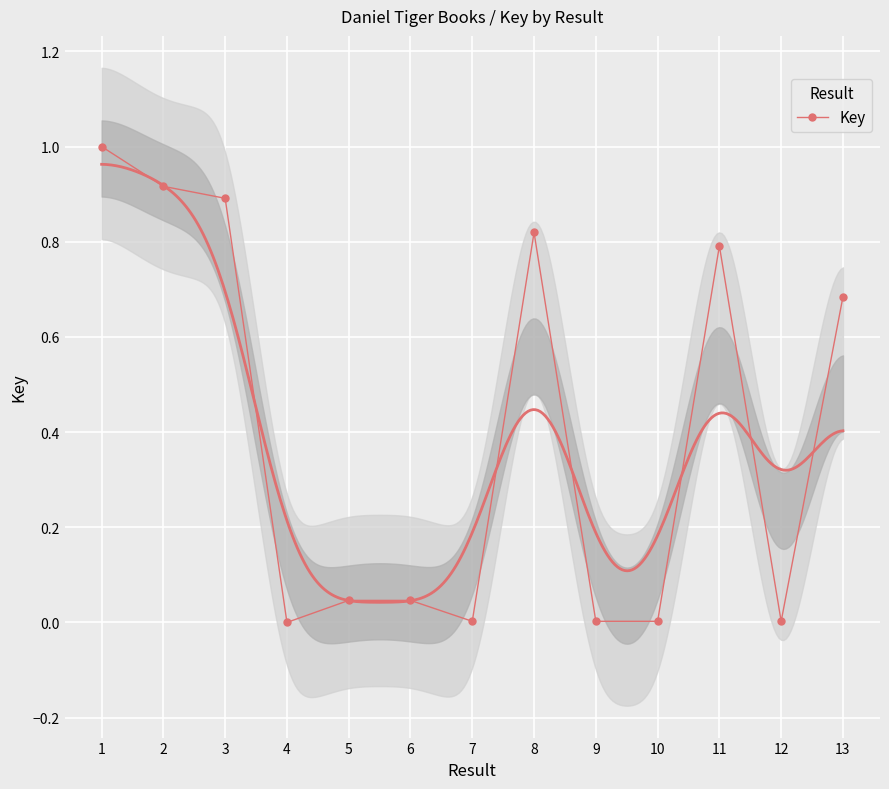

Where is the first local maximum?

5